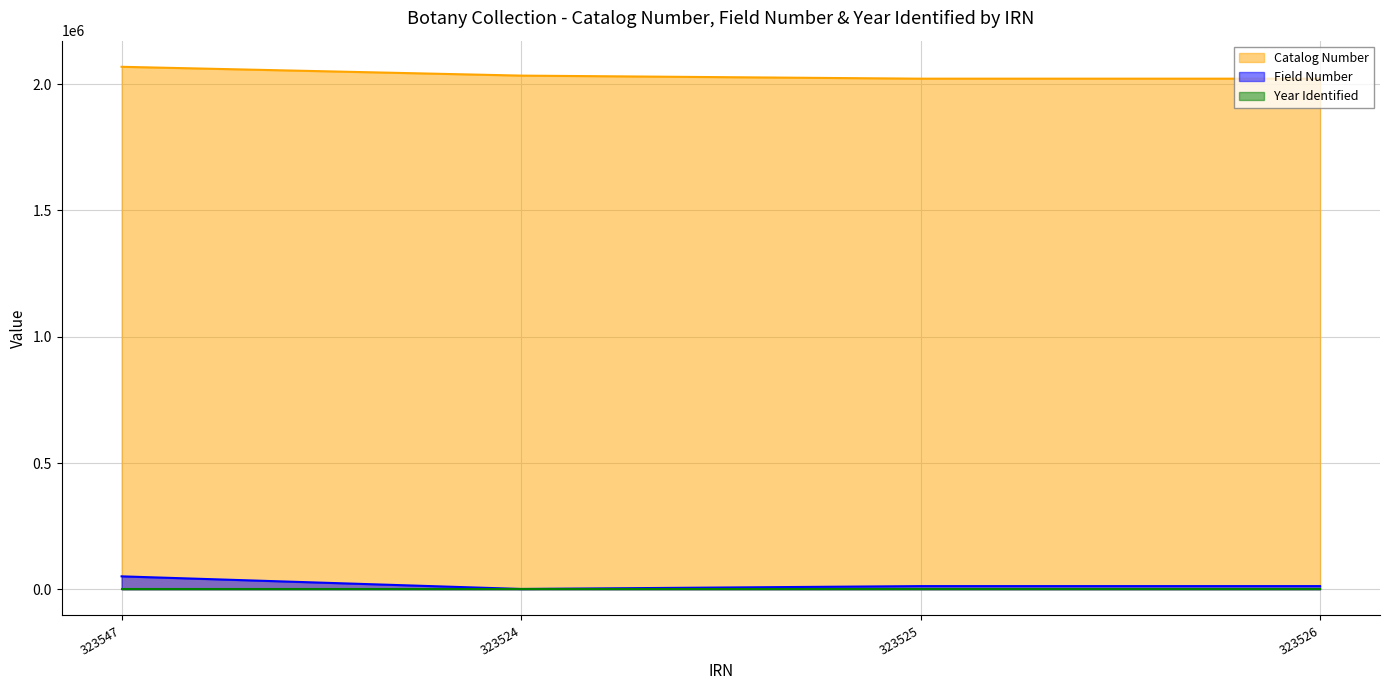

True or false: Year Identified (line) has more than 2 interior local peaks.

False